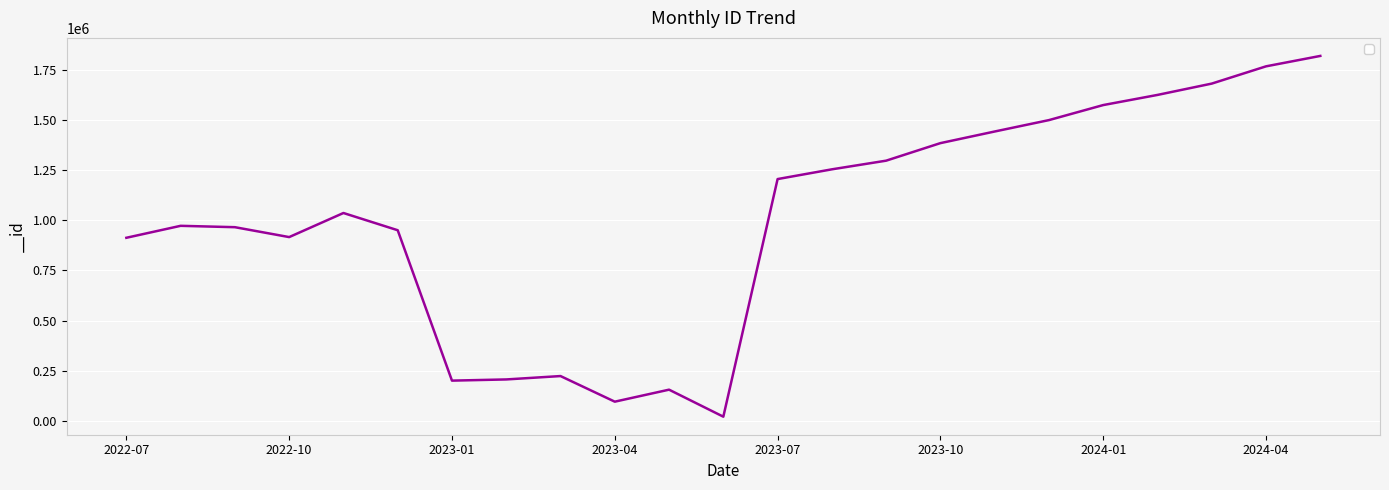

What is the greatest value displayed?

1819588